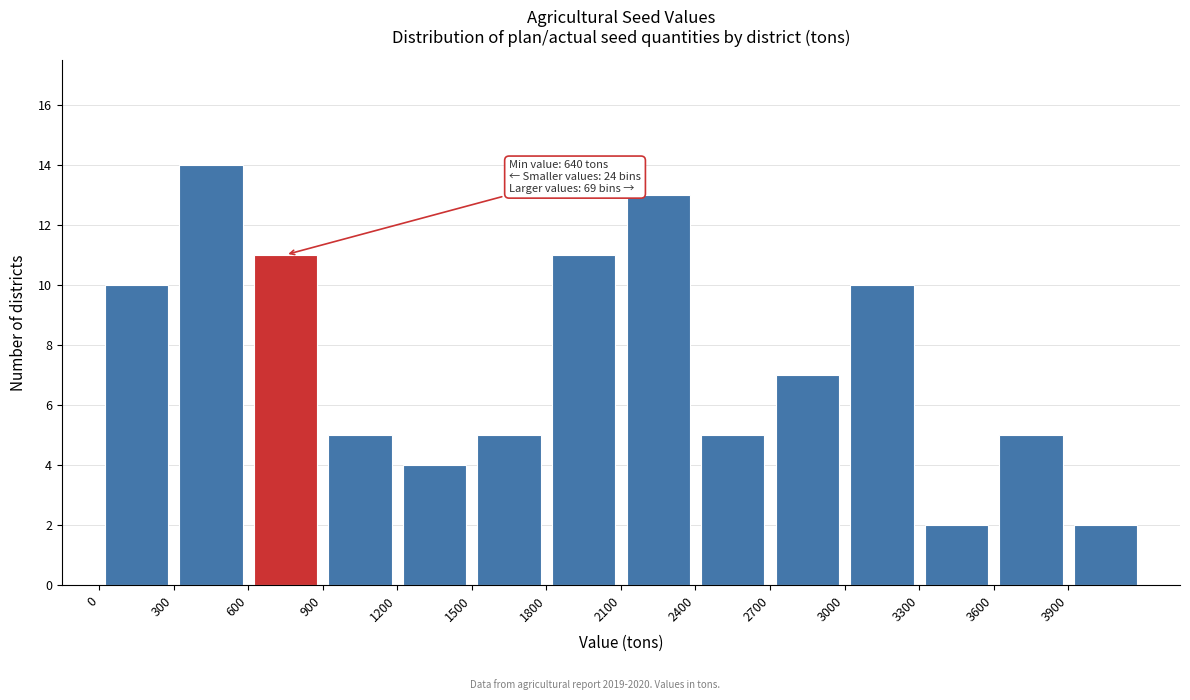

Which range on the x-axis has the tallest bar?

300 to 600